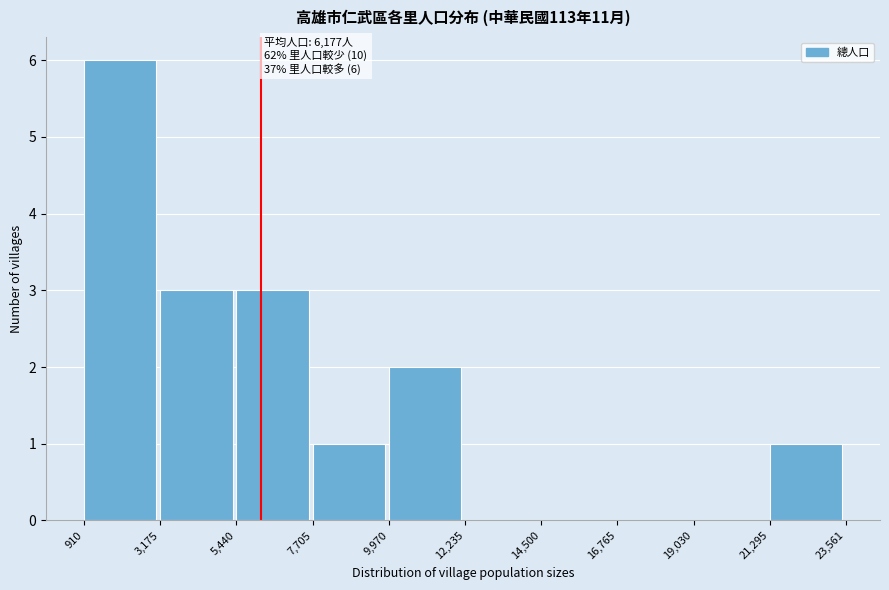

Over which range of the x-axis is the bar tallest?

910 to 3,175